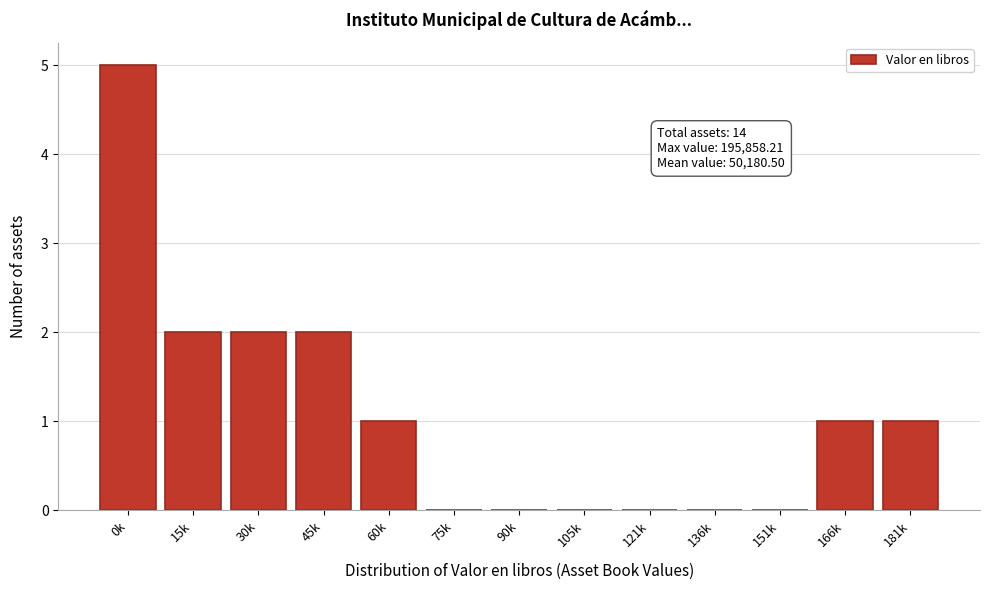

Reading left to right, list all the values displayed in this chart.

0k=5	15k=2	30k=2	45k=2	60k=1	75k=0	90k=0	105k=0	121k=0	136k=0	151k=0	166k=1	181k=1